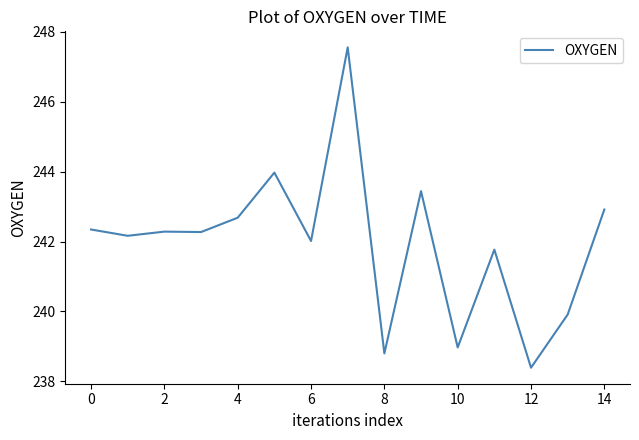

What is the minimum value shown in the chart?

238.4